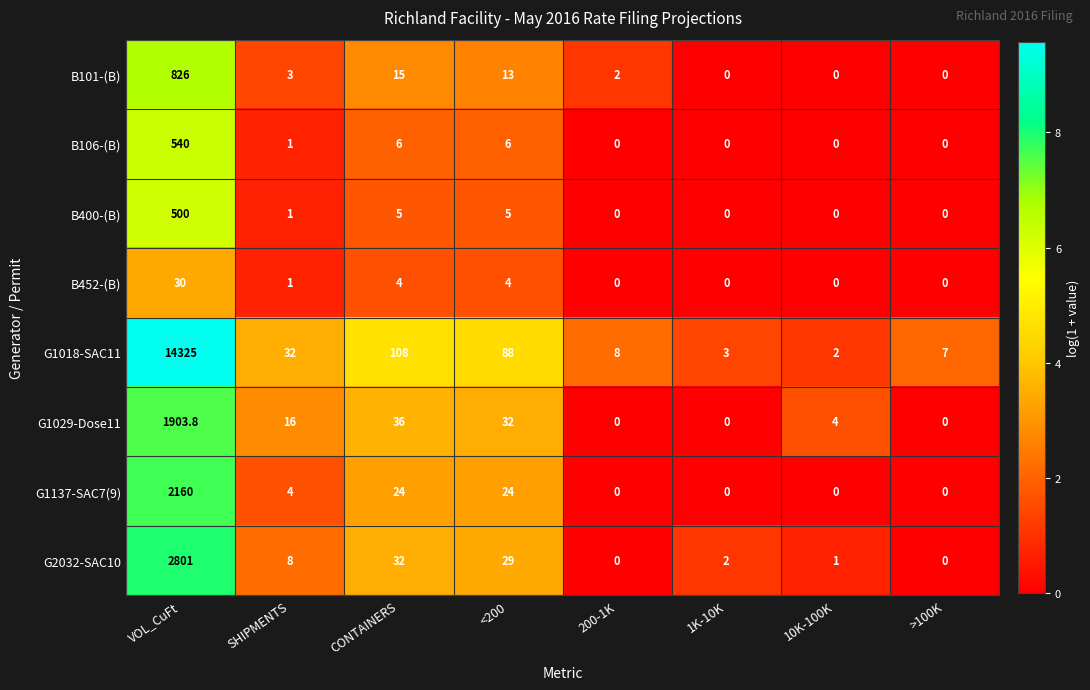

Between CONTAINERS and 1K-10K, which series saw the biggest shift?

G1018-SAC11